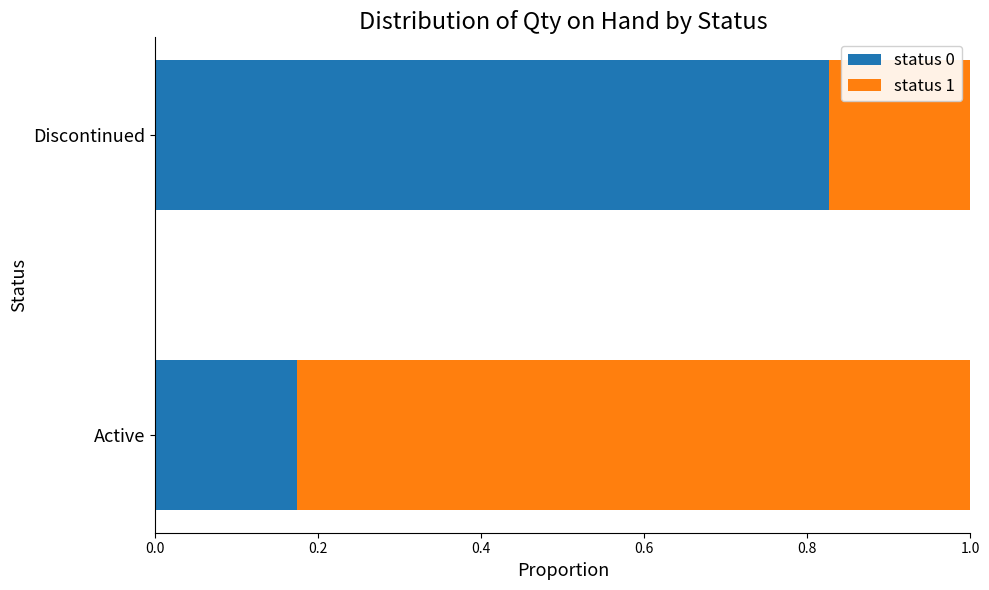

Where is status 0 nearest to the value 0?

Active